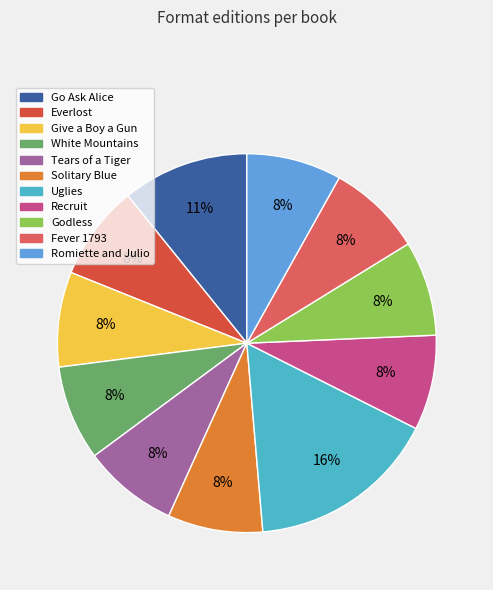

To the nearest percent, what is the difference between the largest and smallest slice percentages?

8%